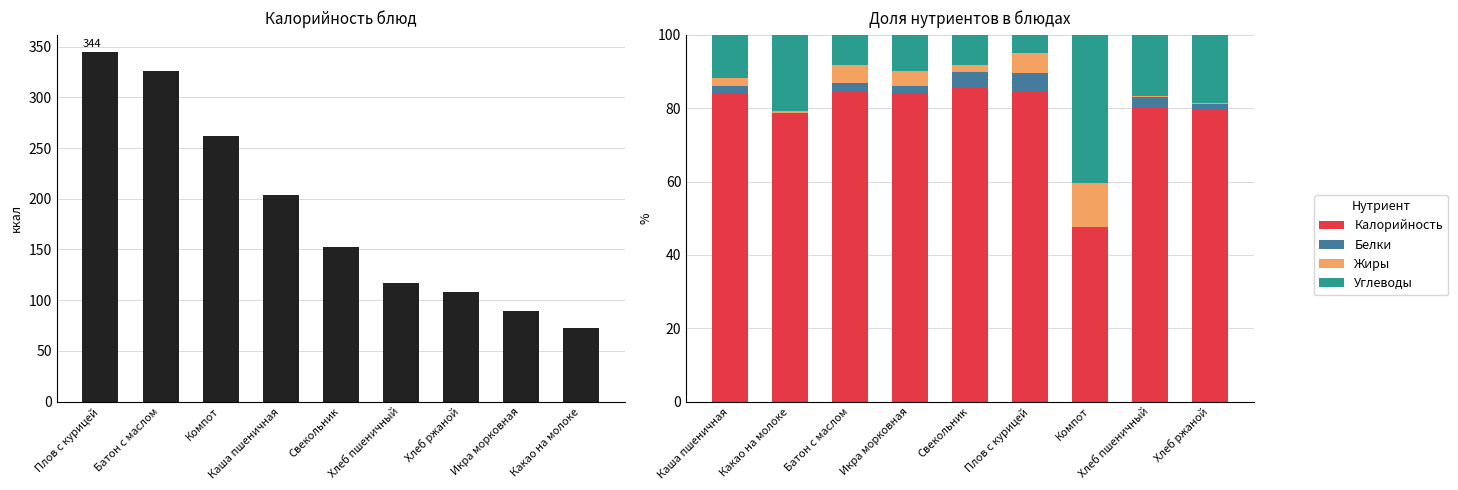

Is it true that Калорийность equals 121.1 at Батон с маслом?

False